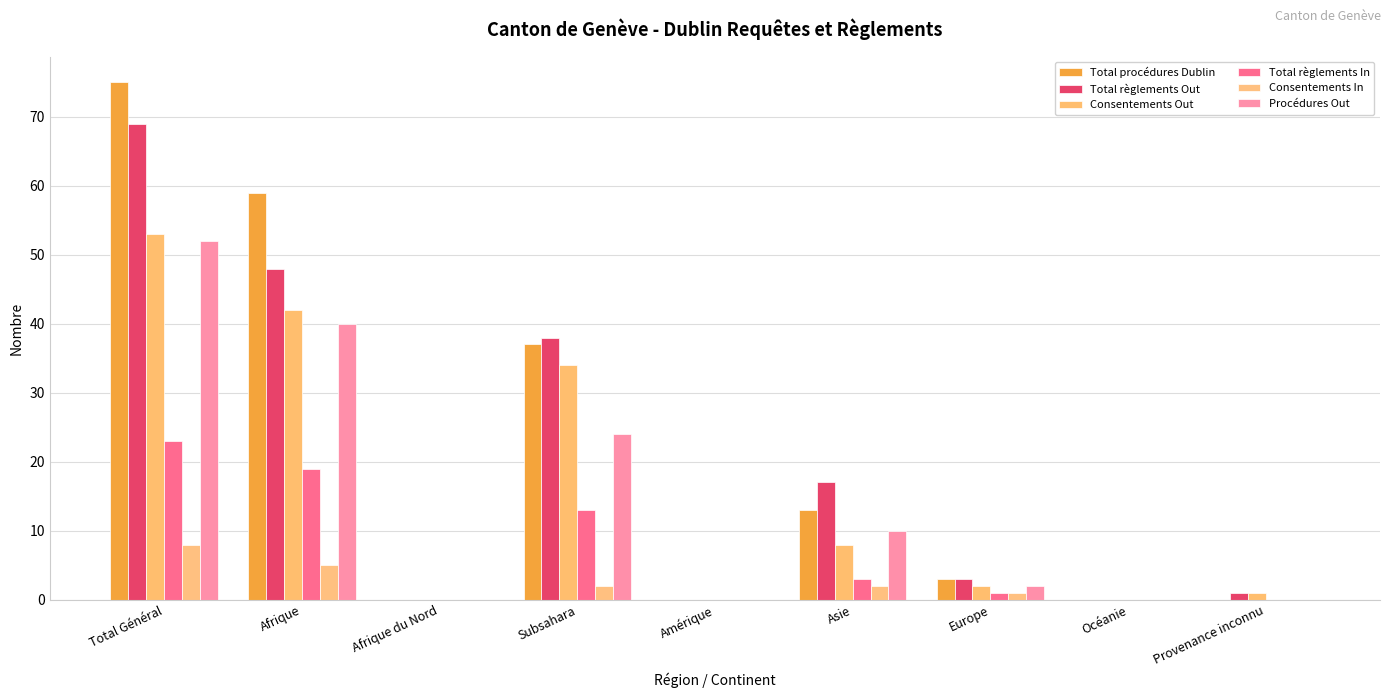

Reading left to right, what are all the values shown in this chart?

Total procédures Dublin: Total Général=75	Afrique=59	Afrique du Nord=0	Subsahara=37	Amérique=0	Asie=13	Europe=3	Océanie=0	Provenance inconnu=0
Total règlements Out: Total Général=69	Afrique=48	Afrique du Nord=0	Subsahara=38	Amérique=0	Asie=17	Europe=3	Océanie=0	Provenance inconnu=1
Consentements Out: Total Général=53	Afrique=42	Afrique du Nord=0	Subsahara=34	Amérique=0	Asie=8	Europe=2	Océanie=0	Provenance inconnu=1
Total règlements In: Total Général=23	Afrique=19	Afrique du Nord=0	Subsahara=13	Amérique=0	Asie=3	Europe=1	Océanie=0	Provenance inconnu=0
Consentements In: Total Général=8	Afrique=5	Afrique du Nord=0	Subsahara=2	Amérique=0	Asie=2	Europe=1	Océanie=0	Provenance inconnu=0
Procédures Out: Total Général=52	Afrique=40	Afrique du Nord=0	Subsahara=24	Amérique=0	Asie=10	Europe=2	Océanie=0	Provenance inconnu=0